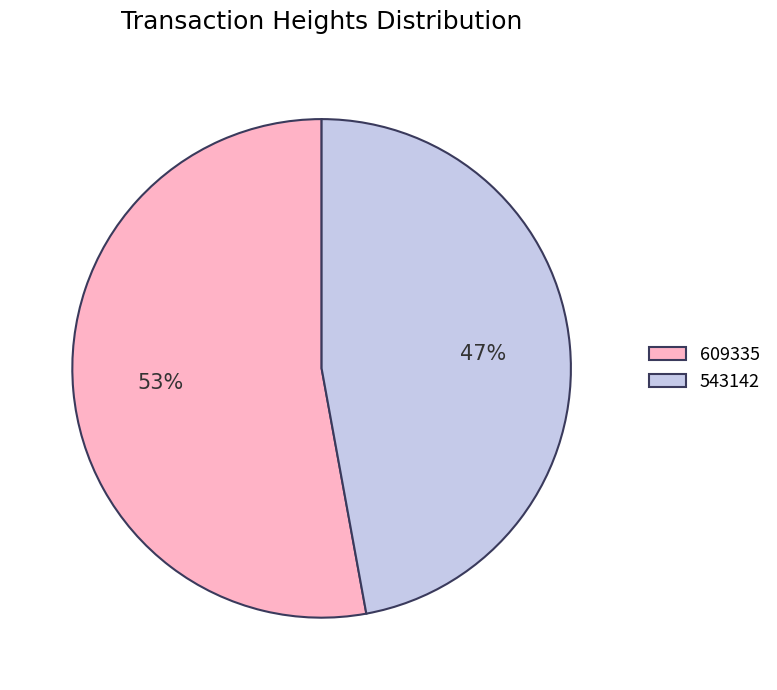

Is there a majority slice in this chart?

Yes